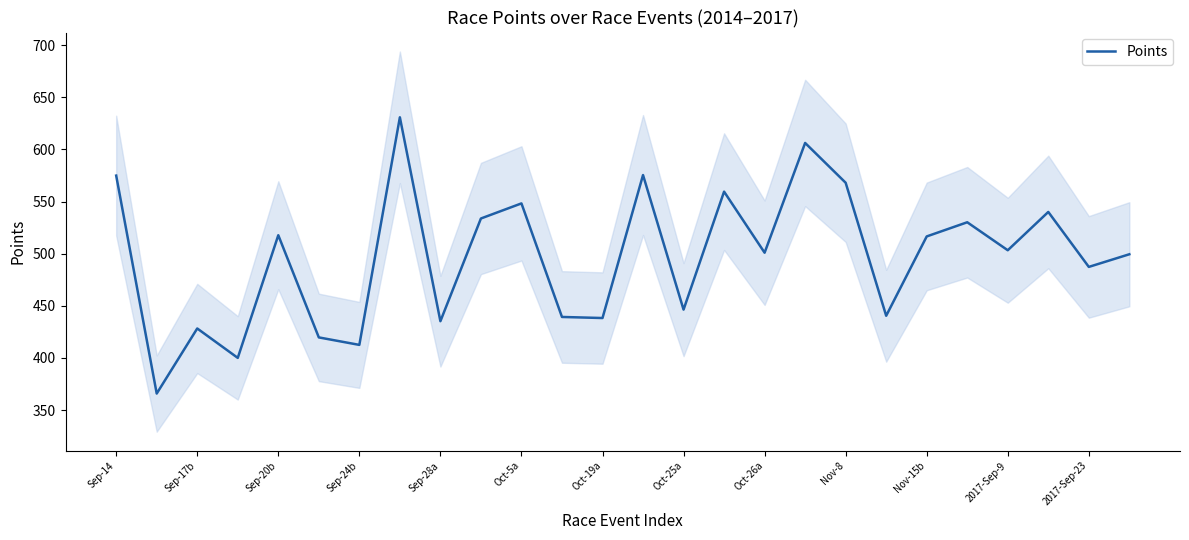

What is the sum of the values at Sep-14 and 19?

1015.3